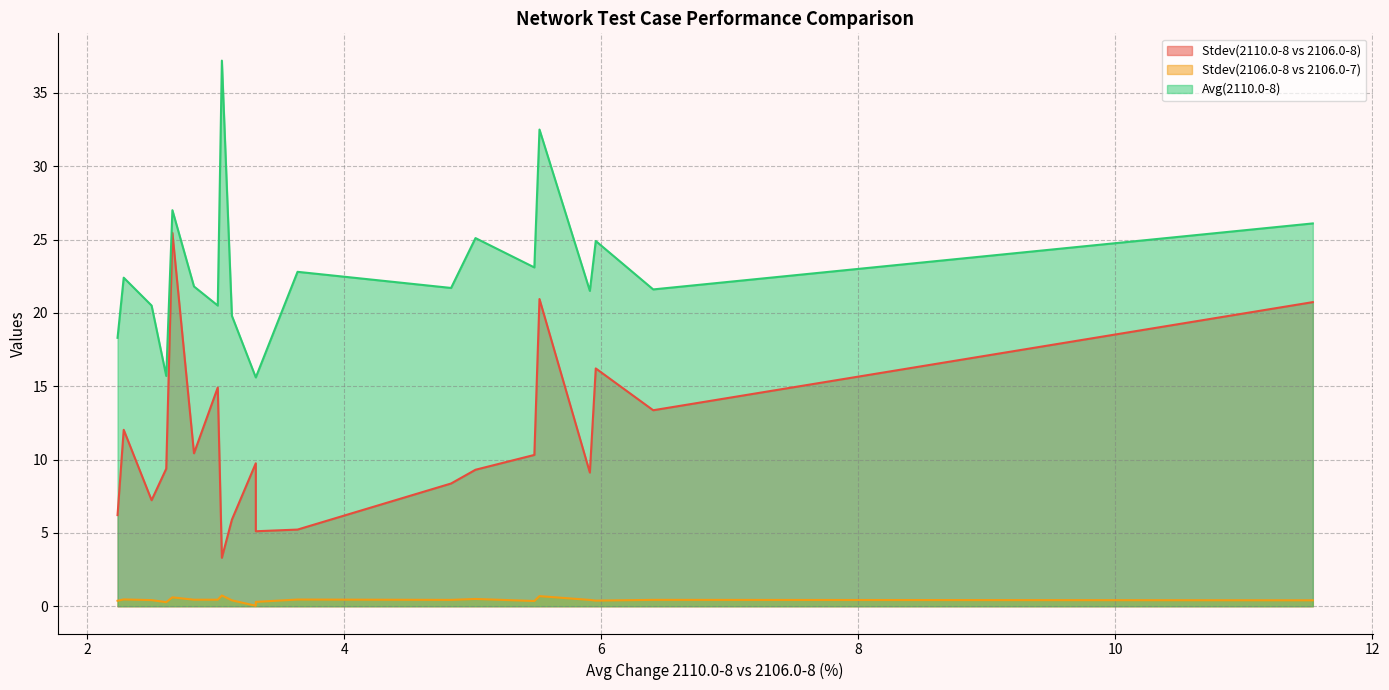

True or false: Stdev(2110.0-8 vs 2106.0-8) has more than 0 points higher than both neighbors.

True